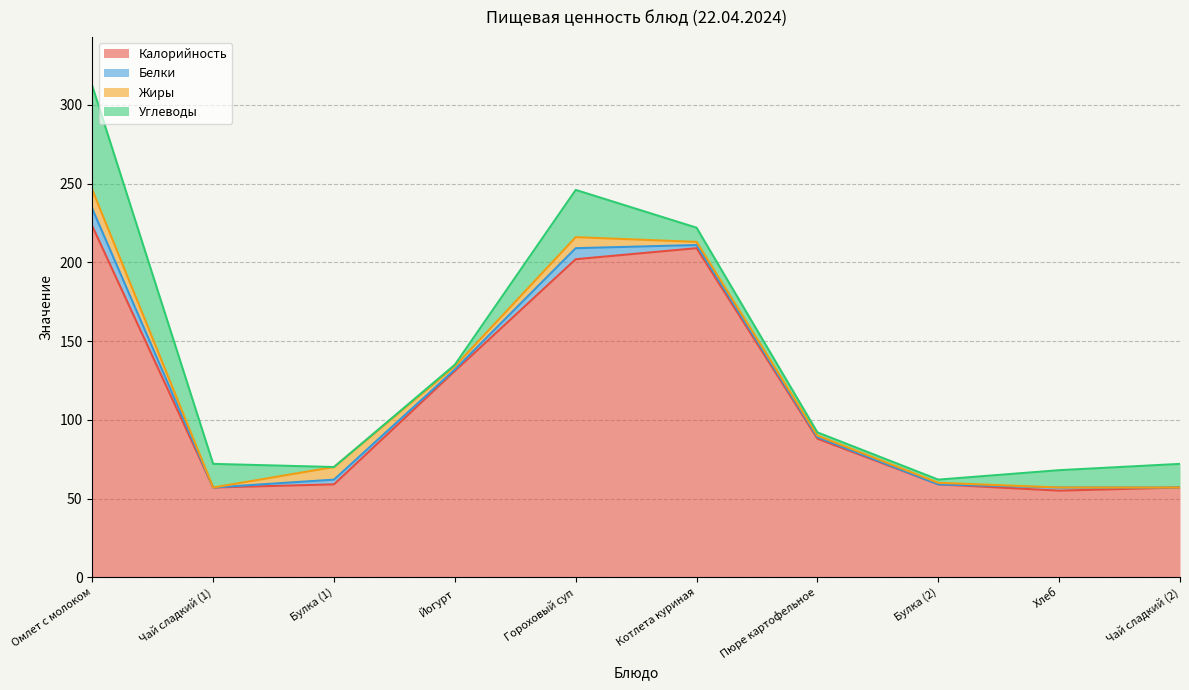

Between Омлет с молоком and Пюре картофельное, which series saw the biggest shift?

Калорийность